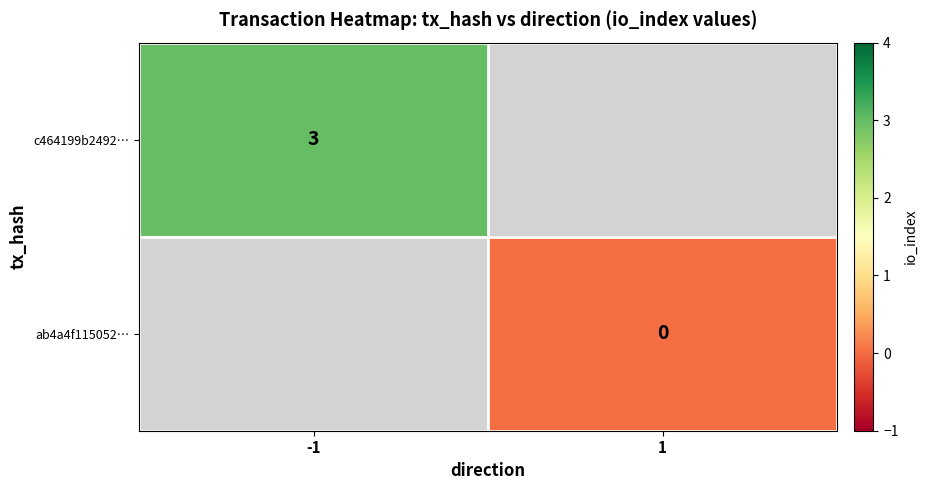

The c464199b2492… series shows 1 at -1. True or false?

False